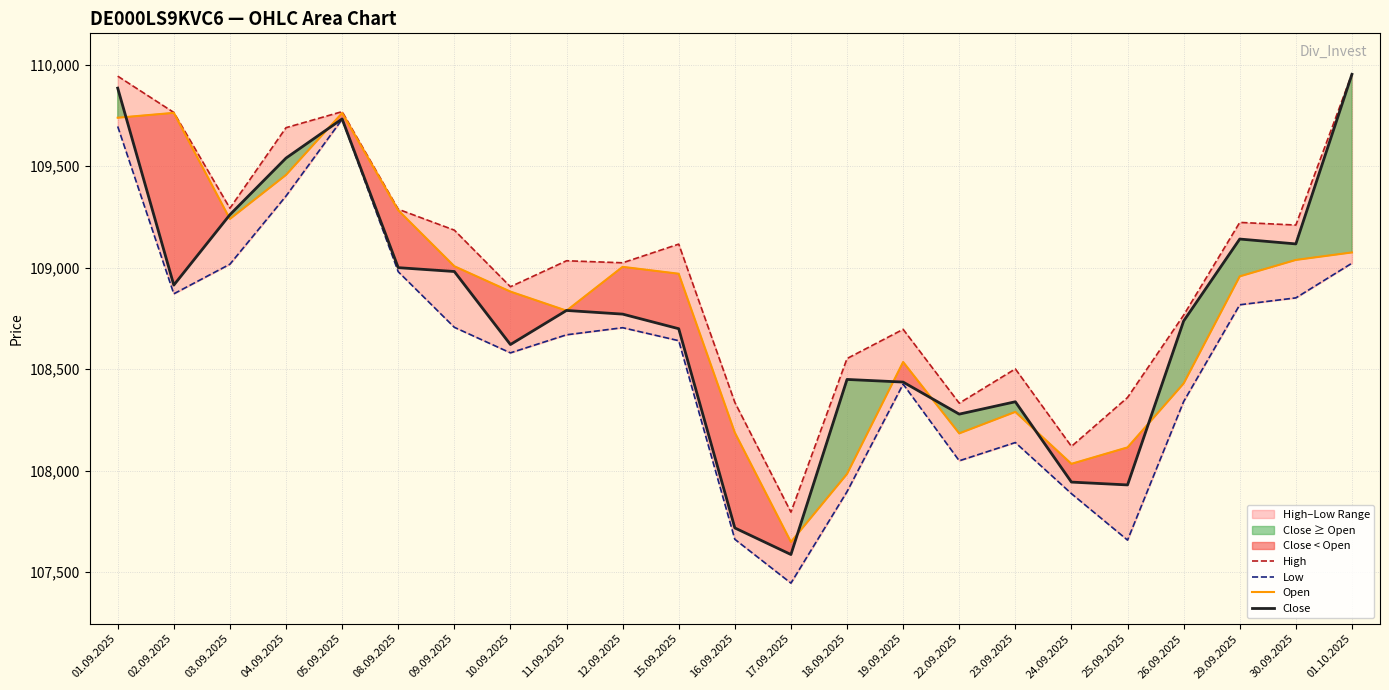

Where is the first local minimum for High?

03.09.2025